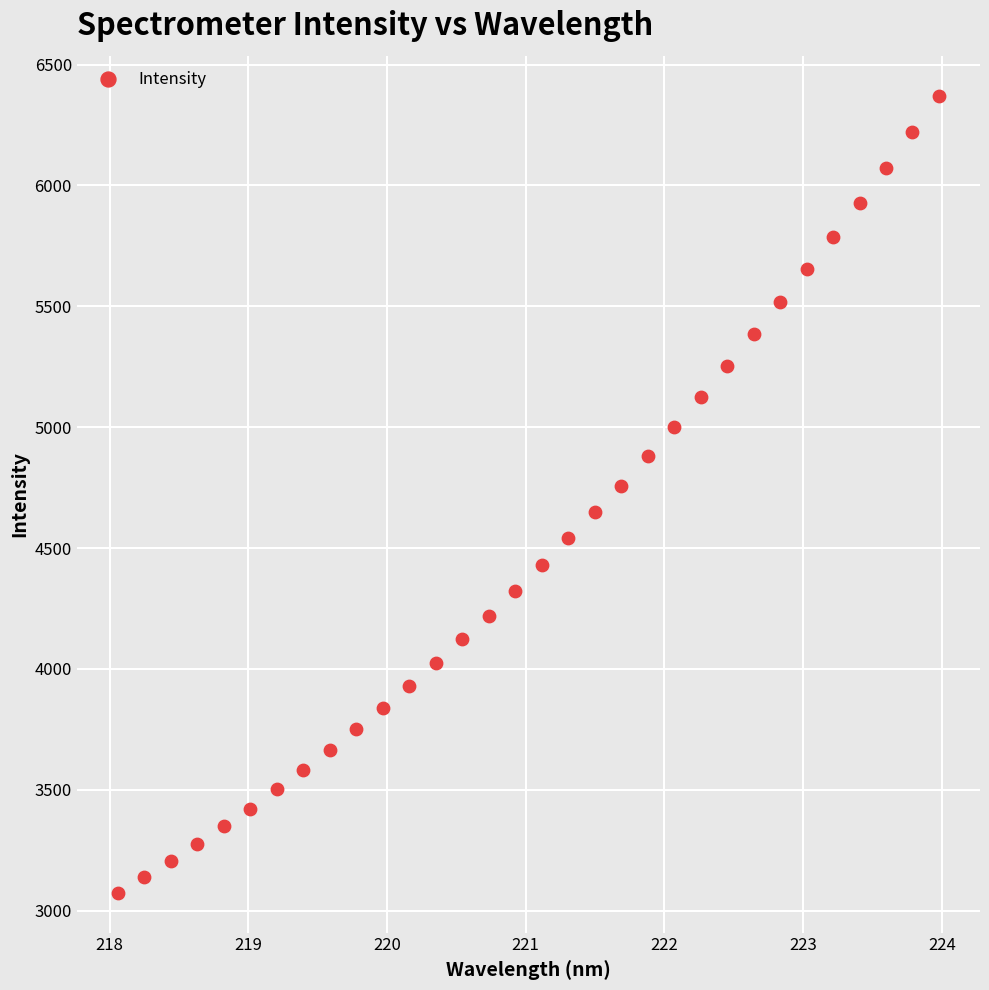

What is the range of Y values (max minus min)?

3296.9